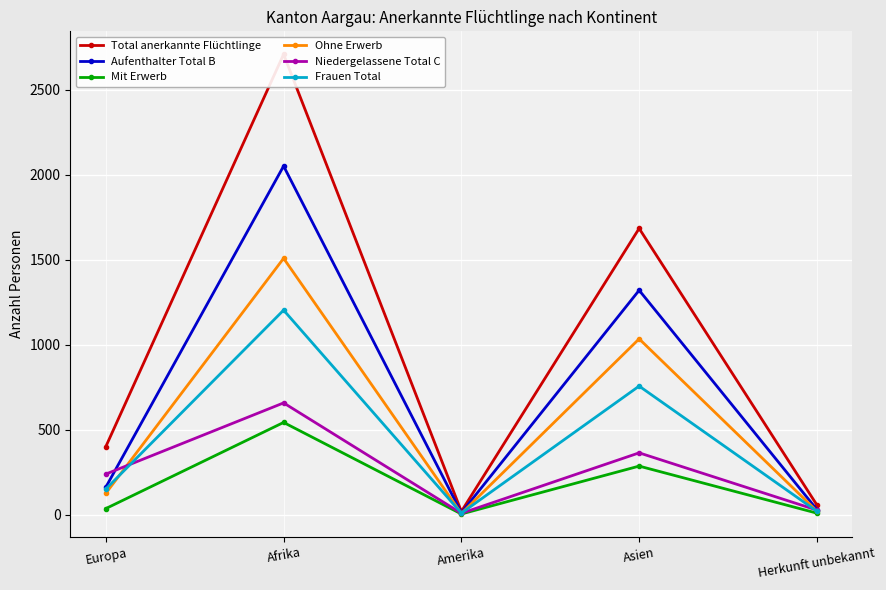

True or false: Aufenthalter Total B and Mit Erwerb cross at least once.

False